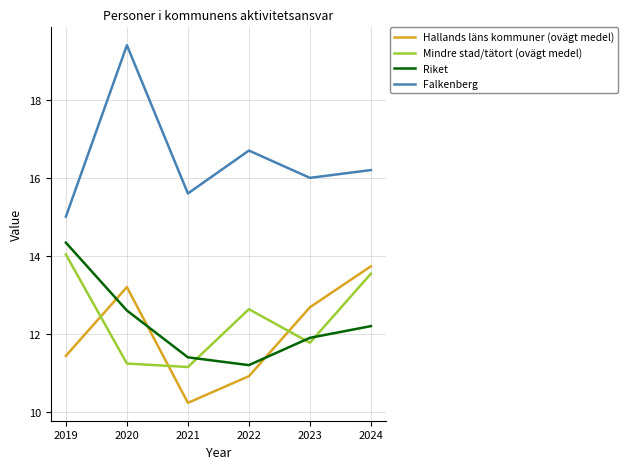

At which category does the chart reach its minimum across all series?

2021